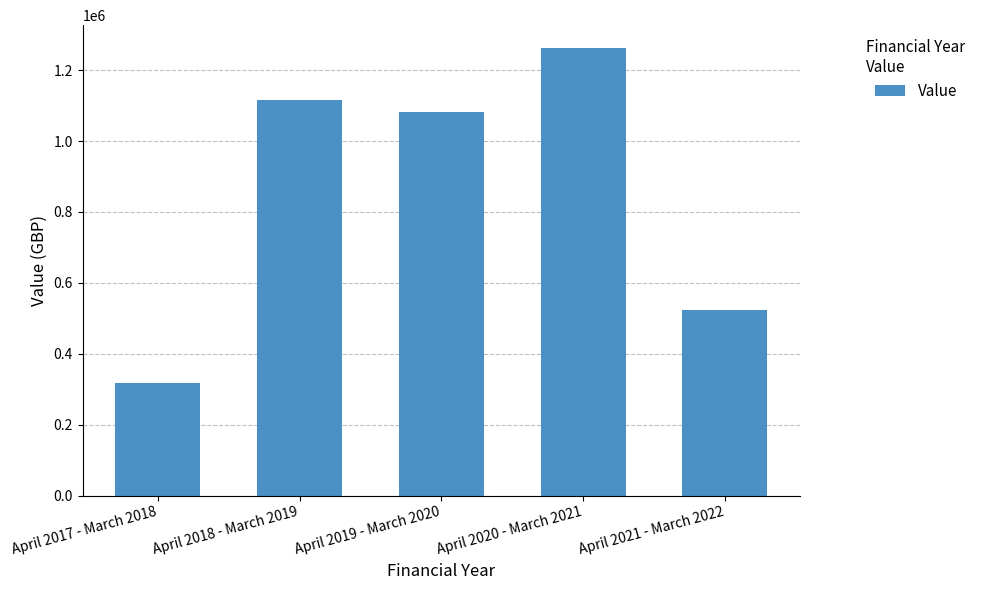

Reading right to left, transcribe all the data shown in this chart.

524168.8	1263825.0	1081626.0	1116022.0	318023.0